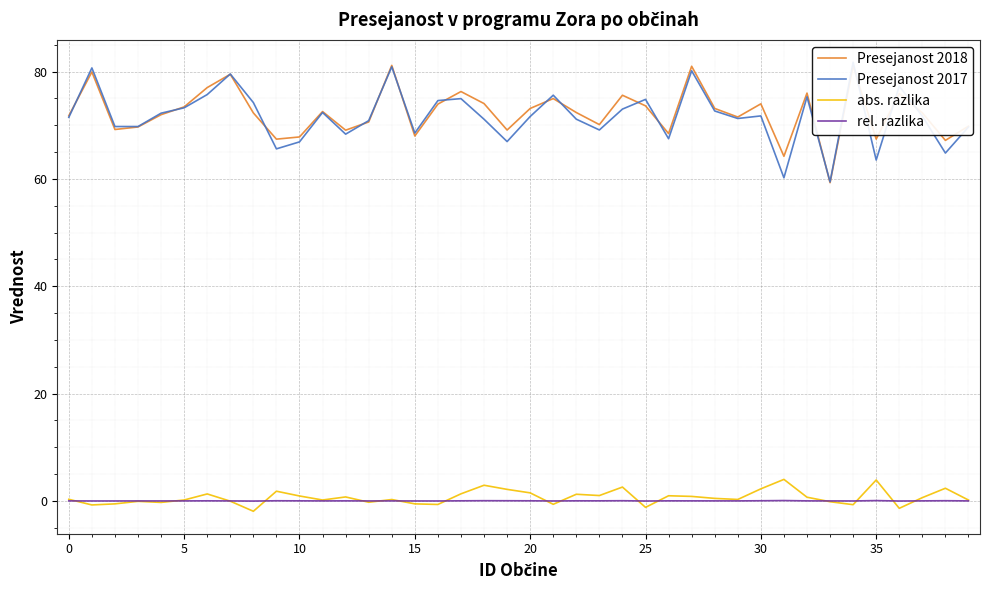

Rank the series by their maximum value, from lowest to highest.

rel. razlika, abs. razlika, Presejanost 2018, Presejanost 2017